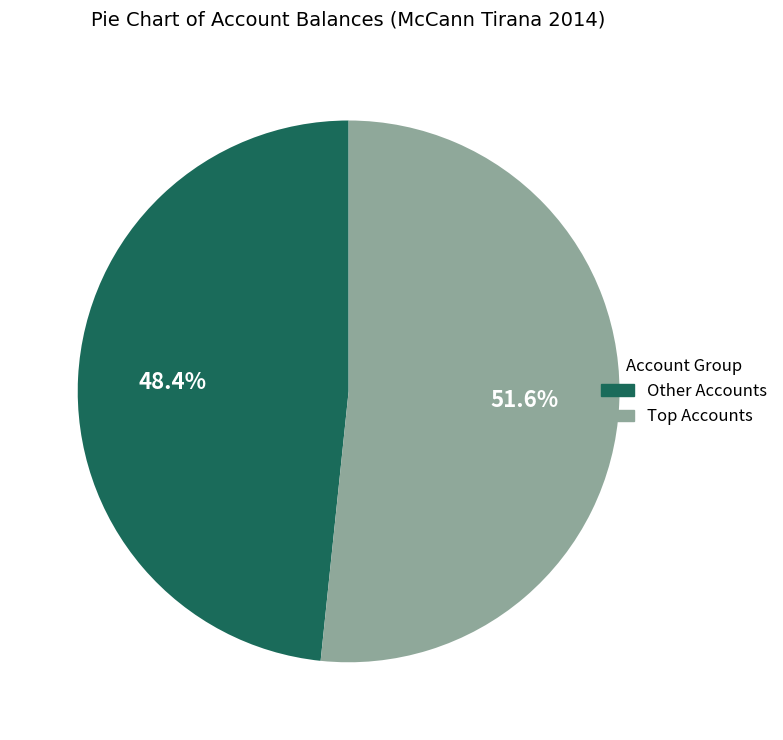

What is the largest slice in the pie chart?

Top Accounts